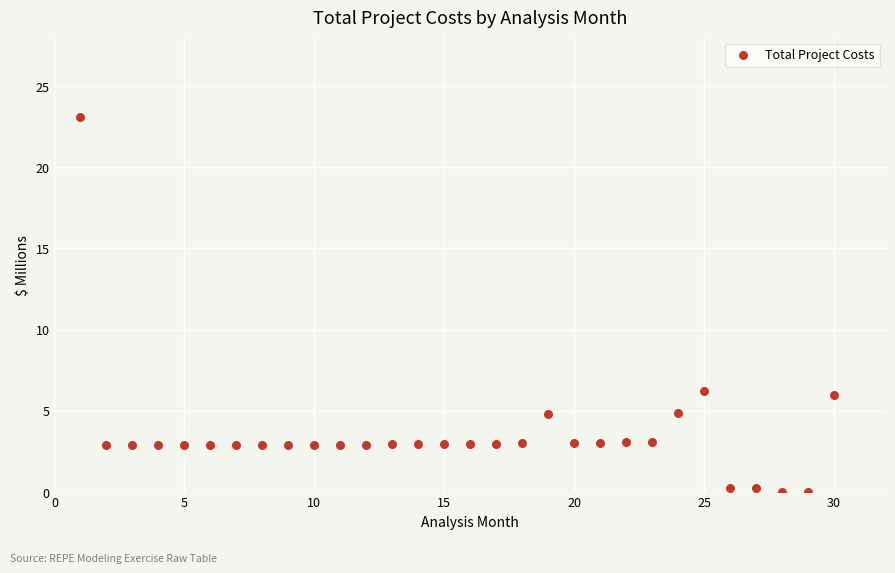

What is the range of X values (max minus min)?

29.0